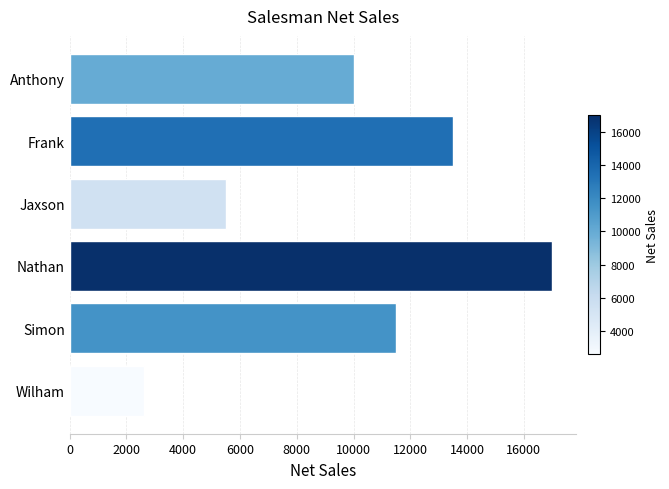

Rank the categories by value from lowest to highest.

Wilham, Jaxson, Anthony, Simon, Frank, Nathan